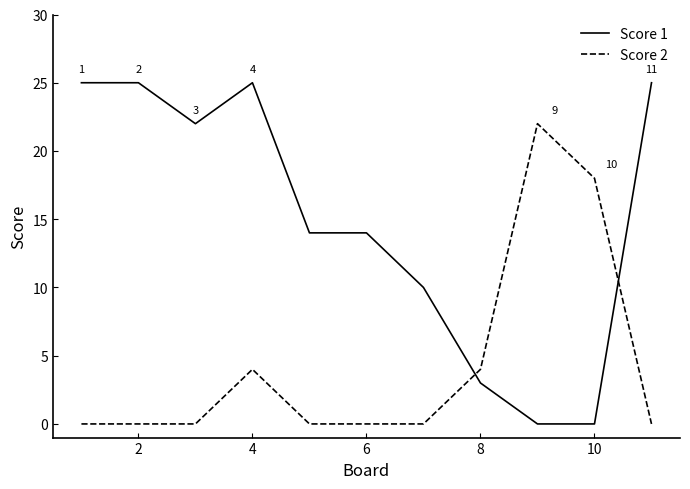

After their last crossing, which series has the higher values: Score 1 or Score 2?

Score 1